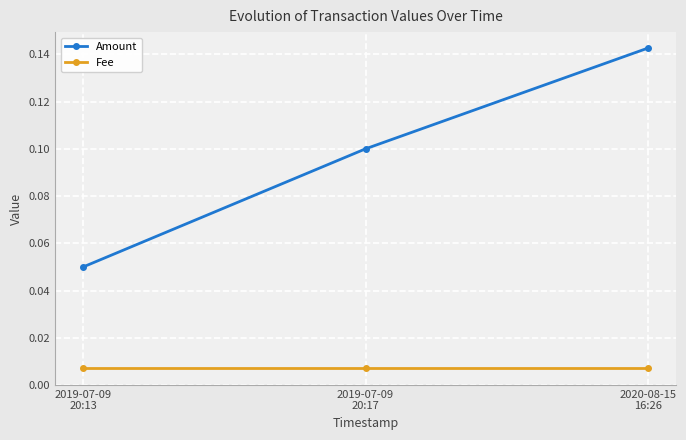

Count the Amount values in the range 0 to 1.

3